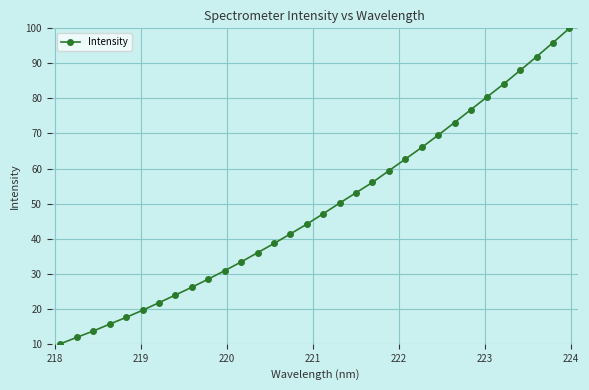

Reading left to right, what are all the values shown in this chart?

10.0	11.8	13.6	15.6	17.5	19.6	21.7	23.9	26.1	28.5	30.9	33.4	36.0	38.6	41.4	44.1	47.1	50.1	53.1	56.1	59.4	62.7	66.0	69.5	73.1	76.8	80.5	84.1	88.0	91.9	95.9	100.0